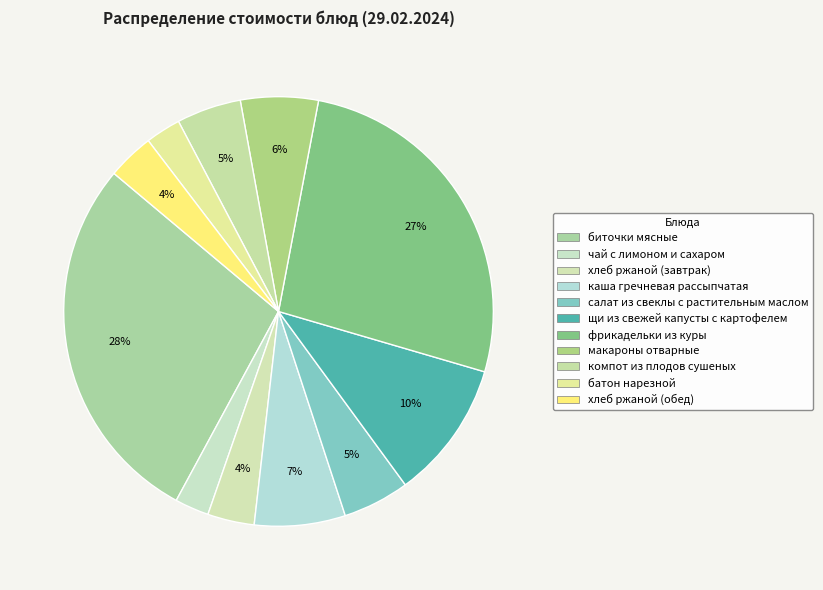

What is the change in value from салат из свеклы с растительным маслом to фрикадельки из куры?

+47.0